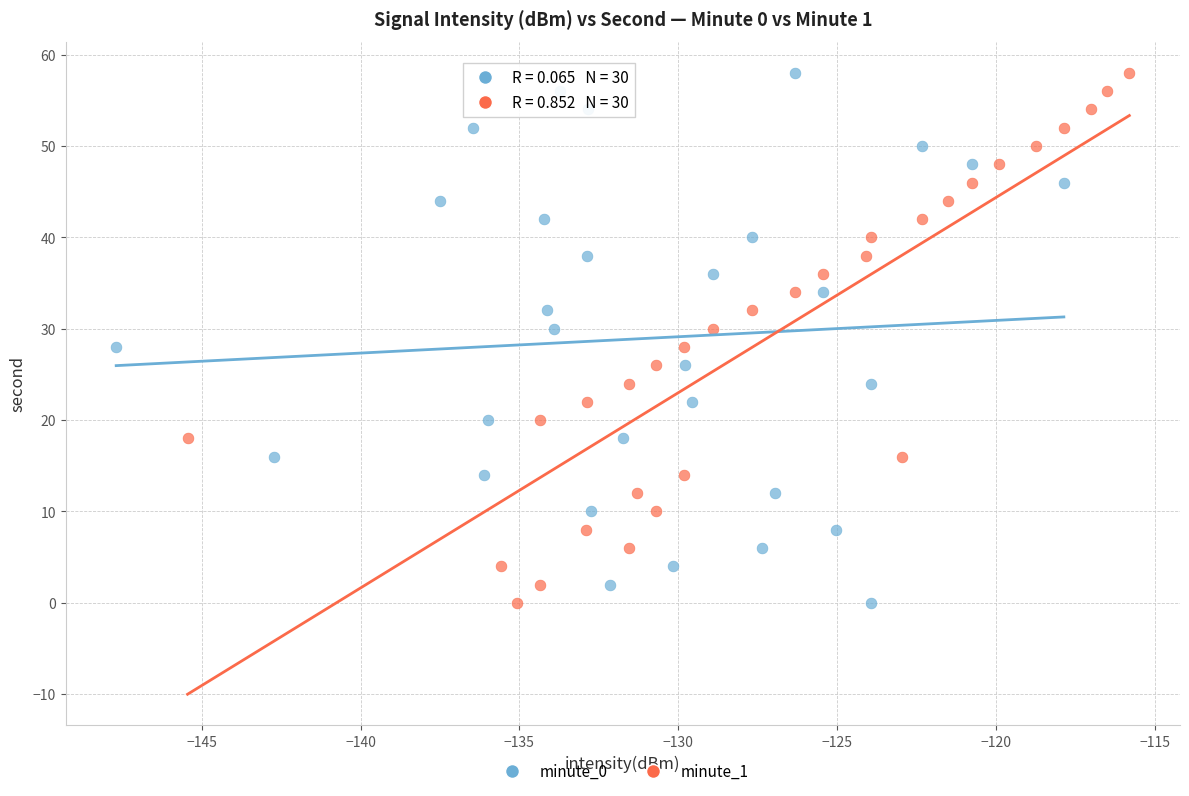

What are all the series names shown in the legend?

minute_0, minute_1